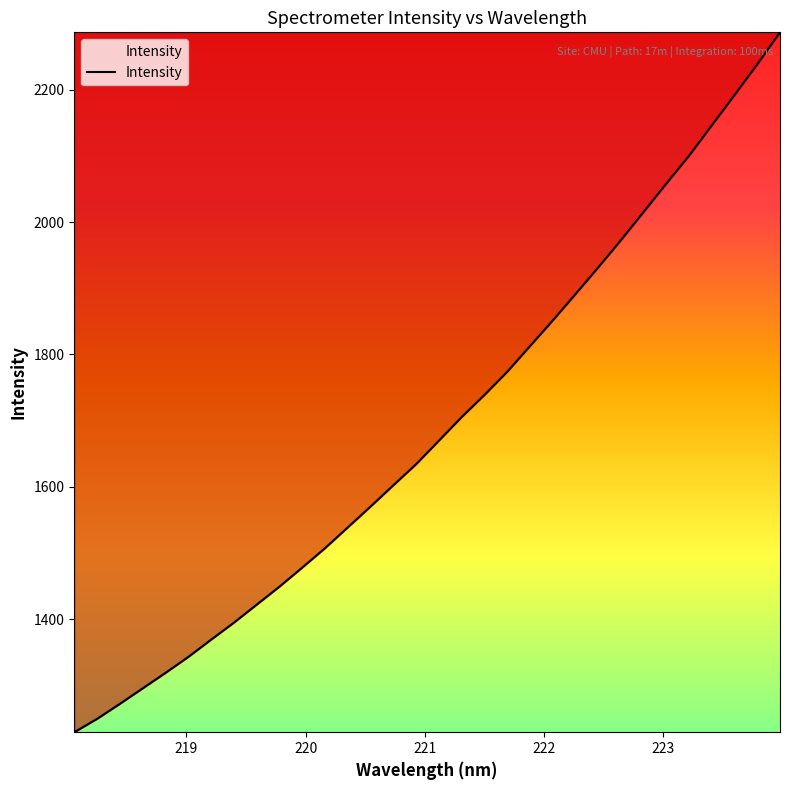

What is the minimum value shown in the chart?

1228.9